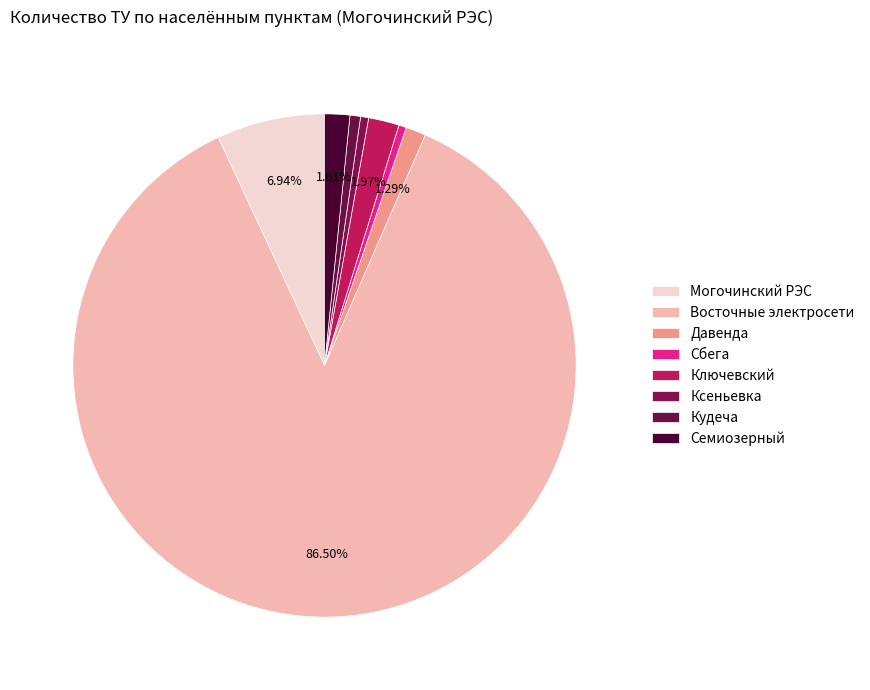

How many segments does this pie chart have?

8